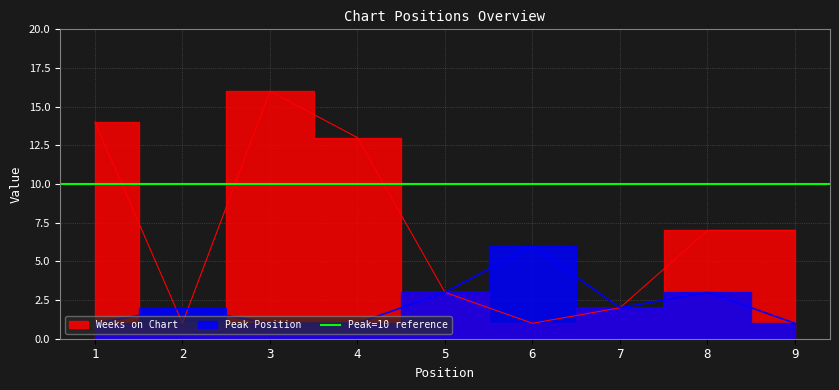

What is the total value across all series at 8?

10